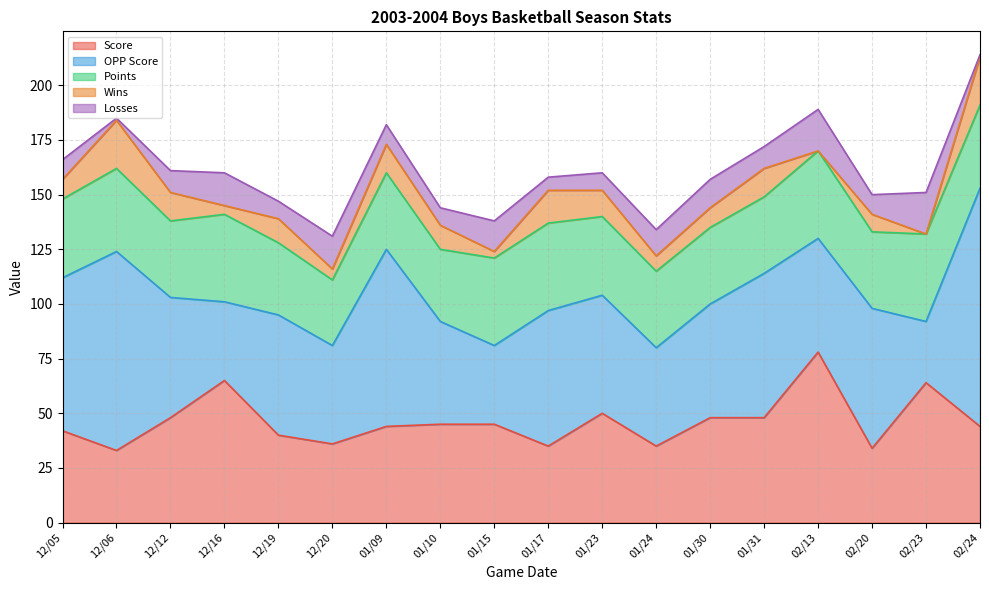

The OPP Score series shows 36 at 01/15. True or false?

True